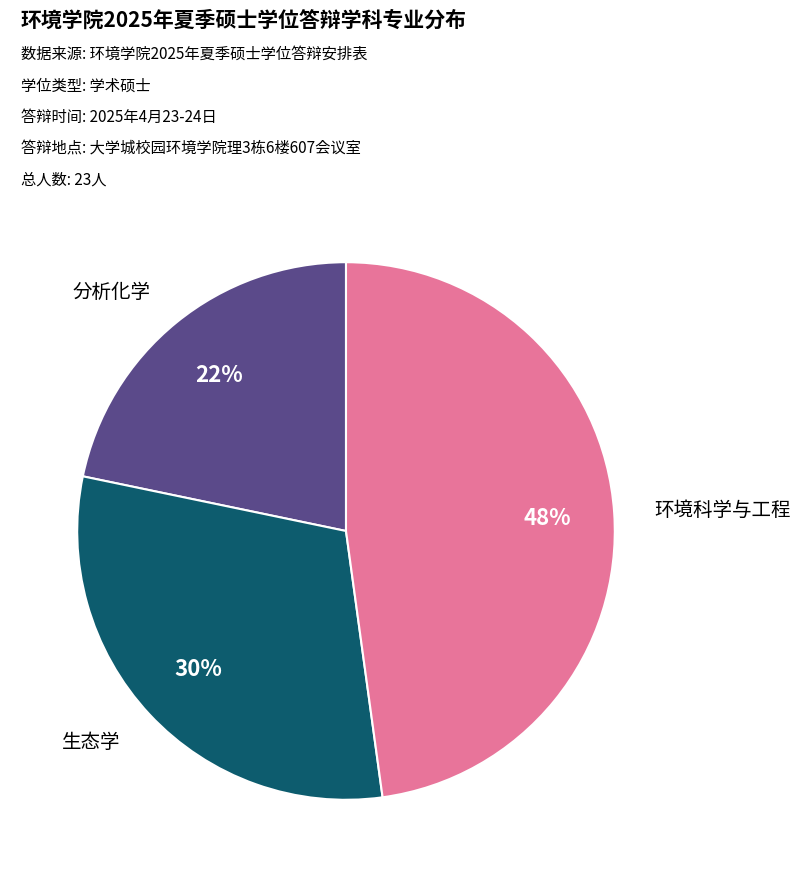

Does any single category account for the majority?

No